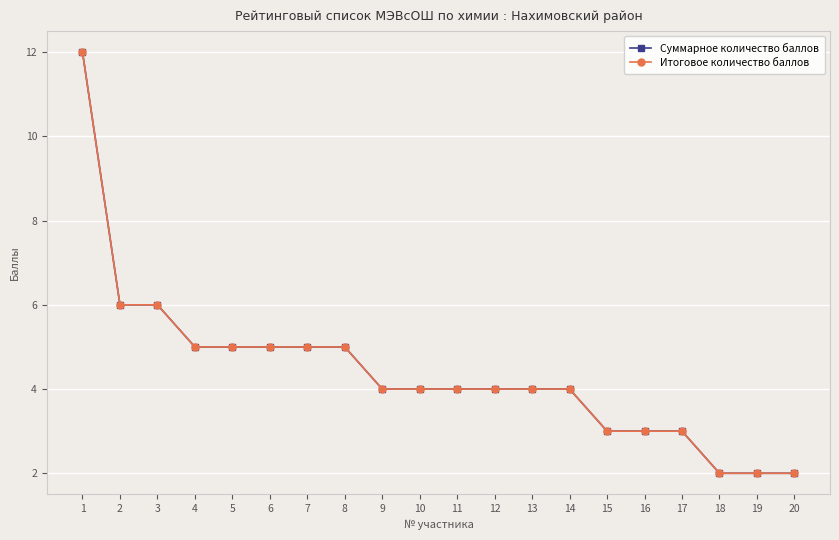

True or false: Итоговое количество баллов and Суммарное количество баллов cross at least once.

False